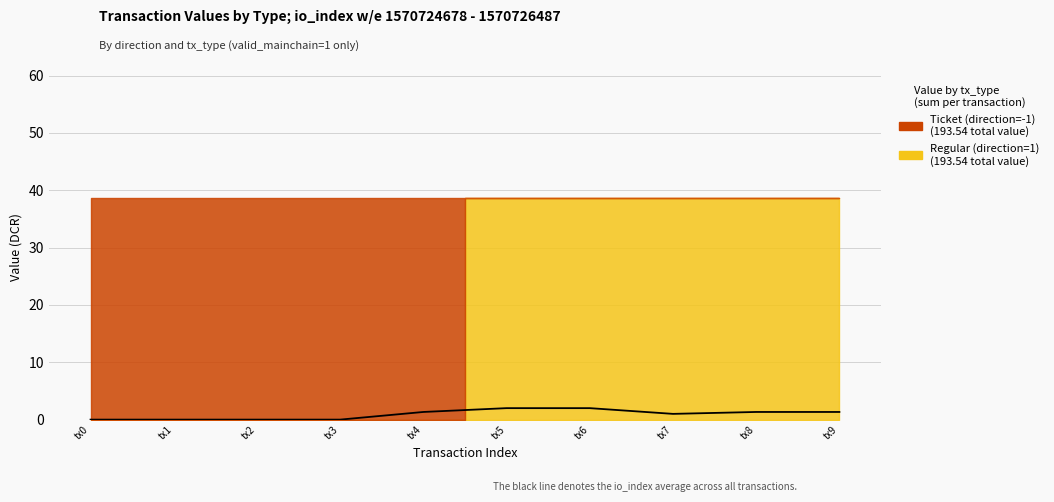

What is the difference between the maximum and minimum values?

2.0